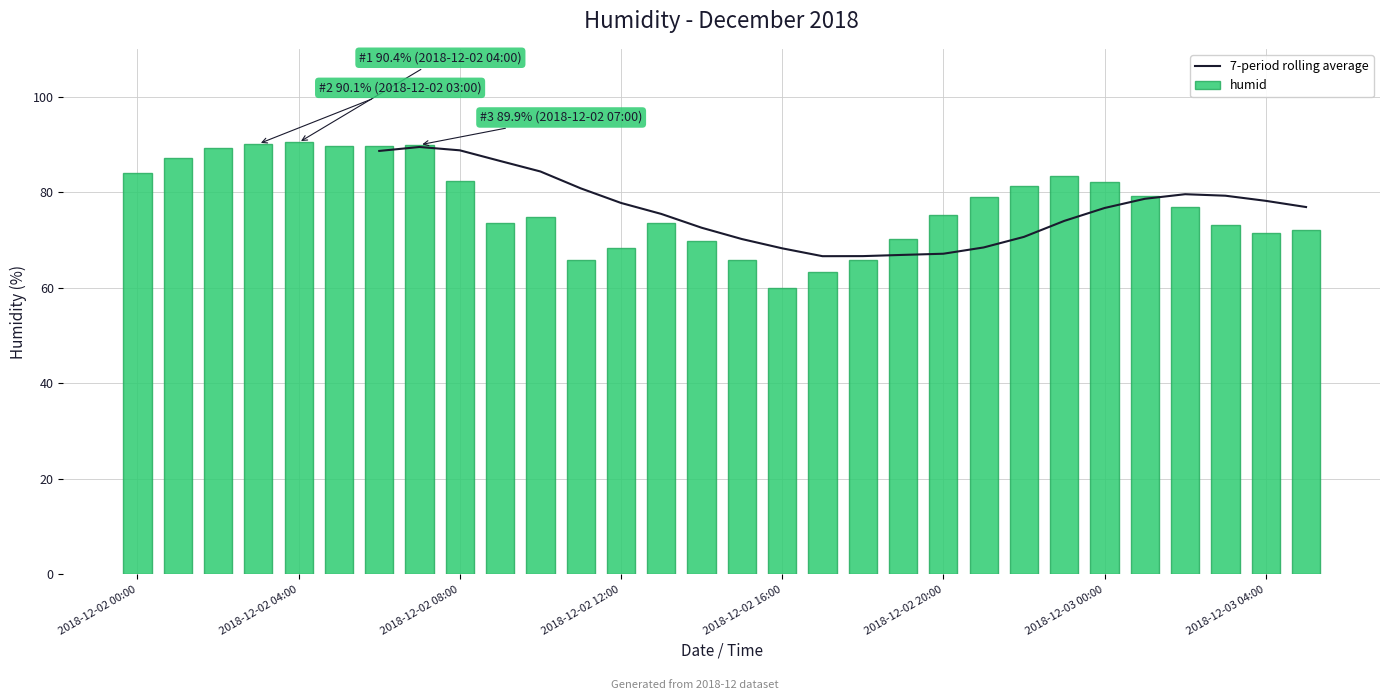

What is the difference between the maximum and minimum values in the humid series?

30.4